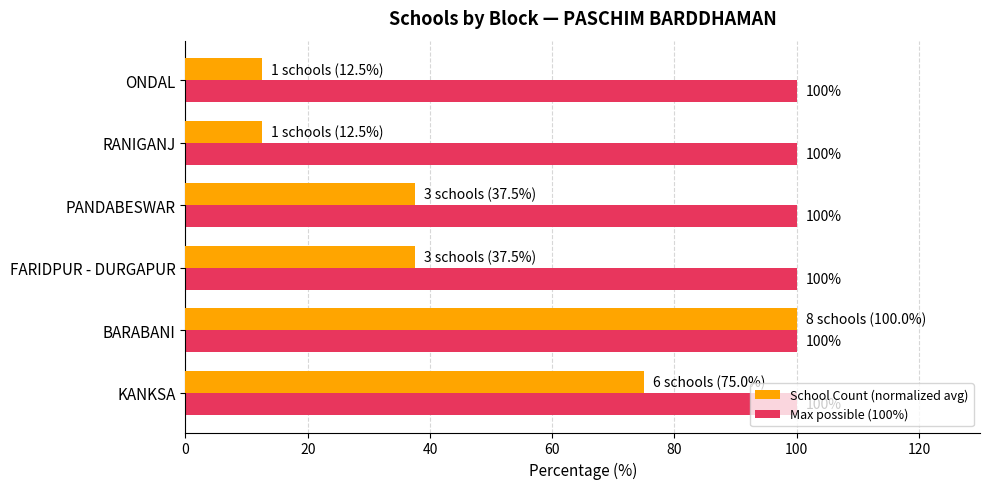

True or false: School Count (normalized avg) has a value of 16.5 at RANIGANJ.

False